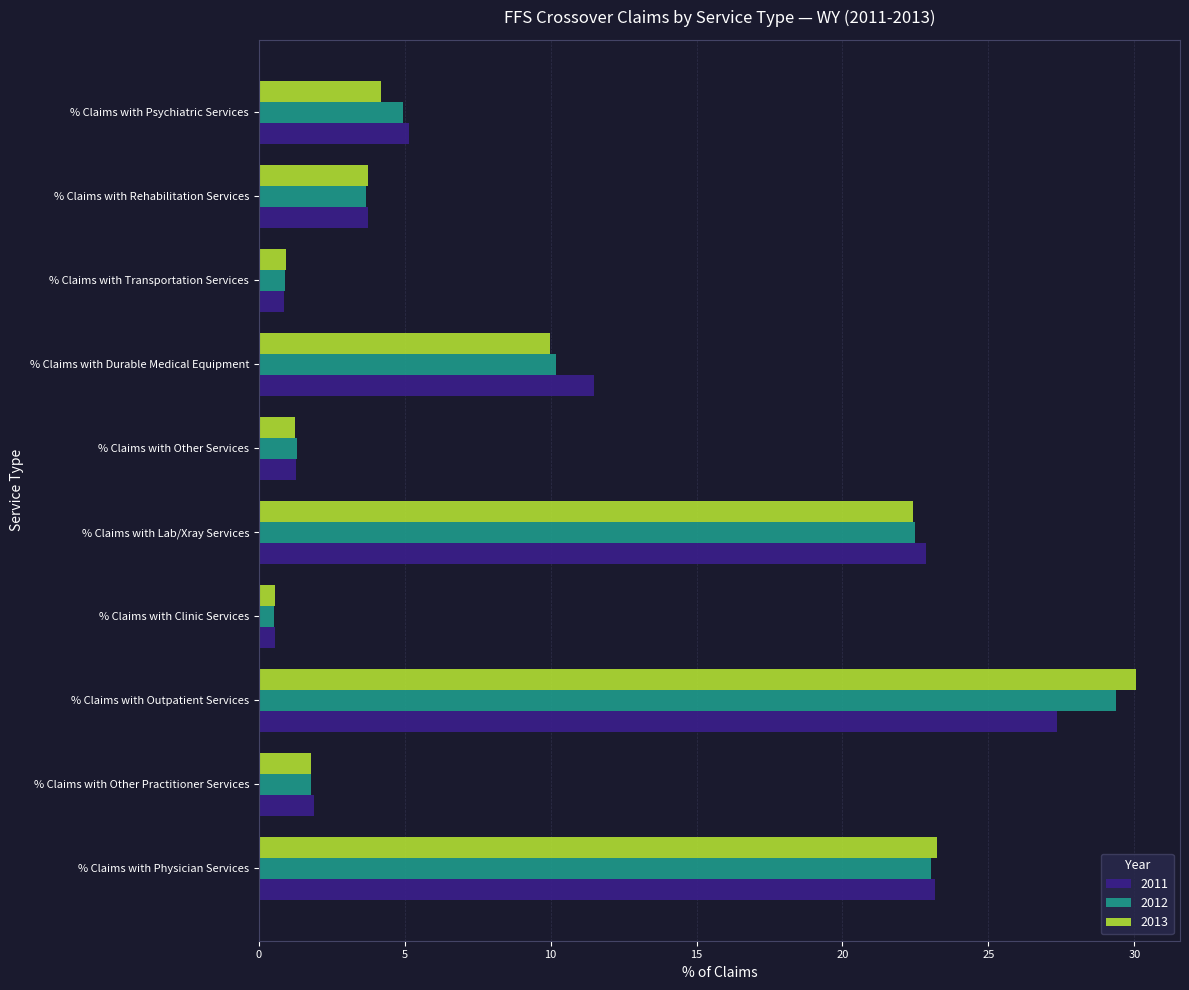

Read the 2012 value at % Claims with Durable Medical Equipment.

10.2